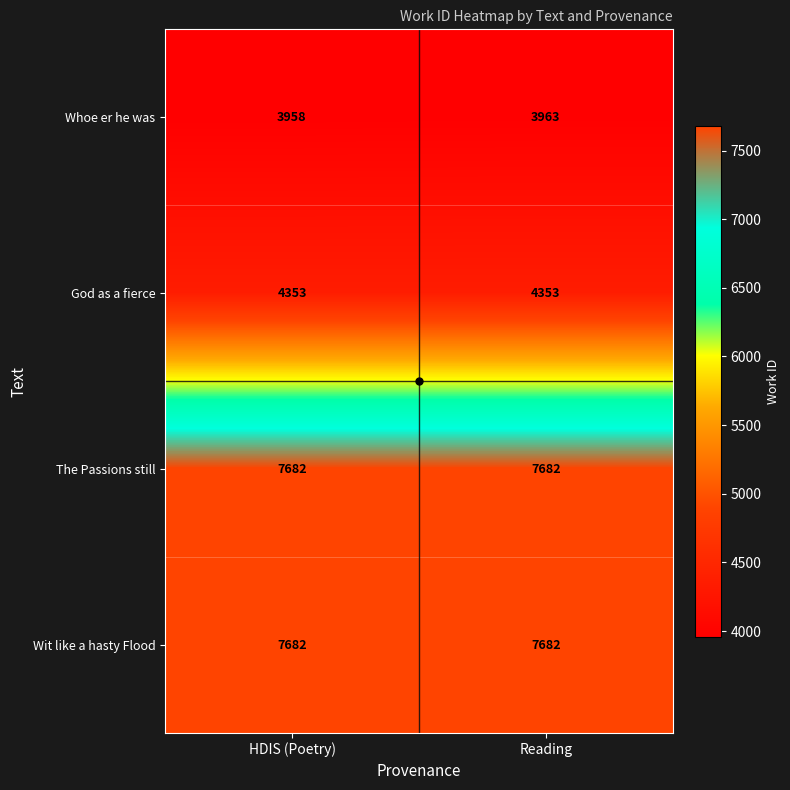

What is the difference between the highest and lowest values at HDIS (Poetry)?

3724